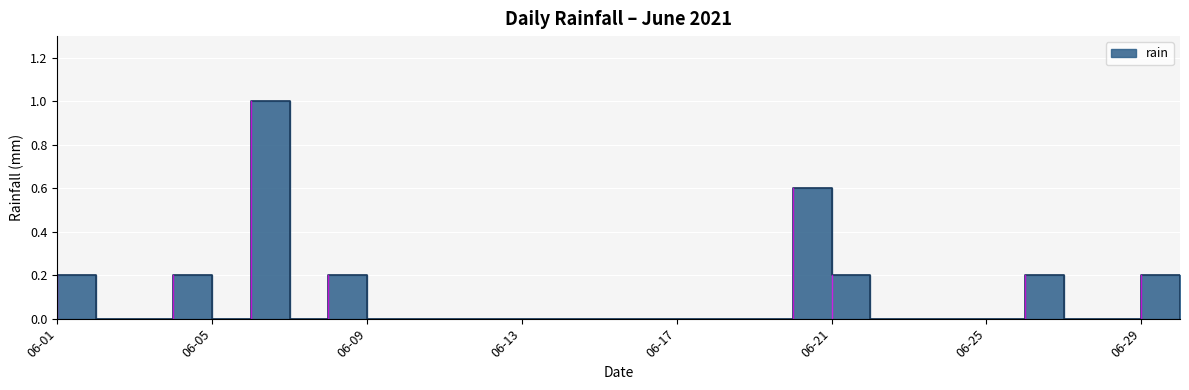

What is the change in value from 06-15 to 06-26?

+0.2